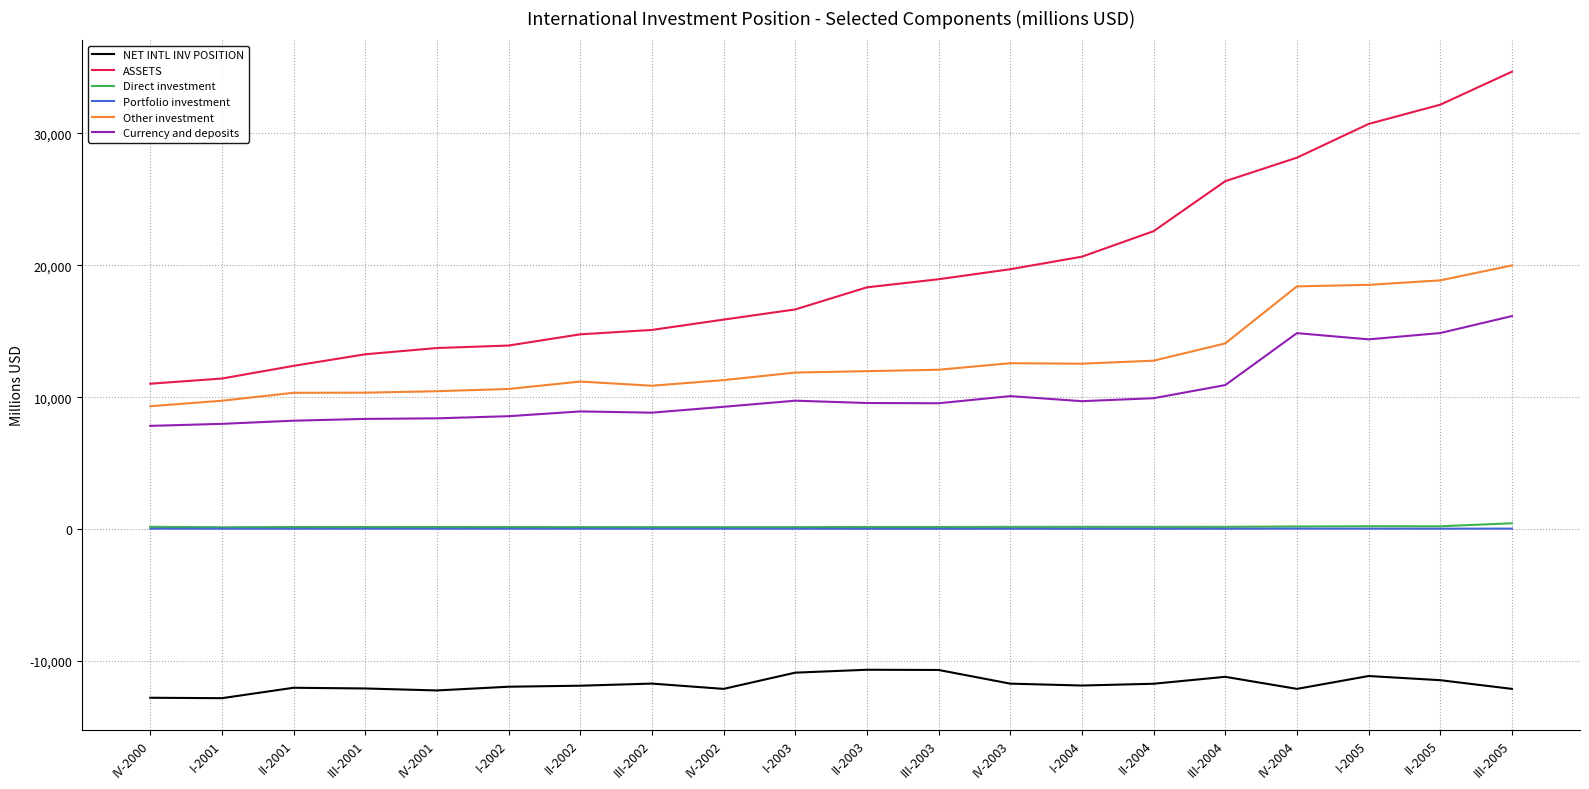

Between I-2004 and I-2005, which series saw the biggest shift?

ASSETS